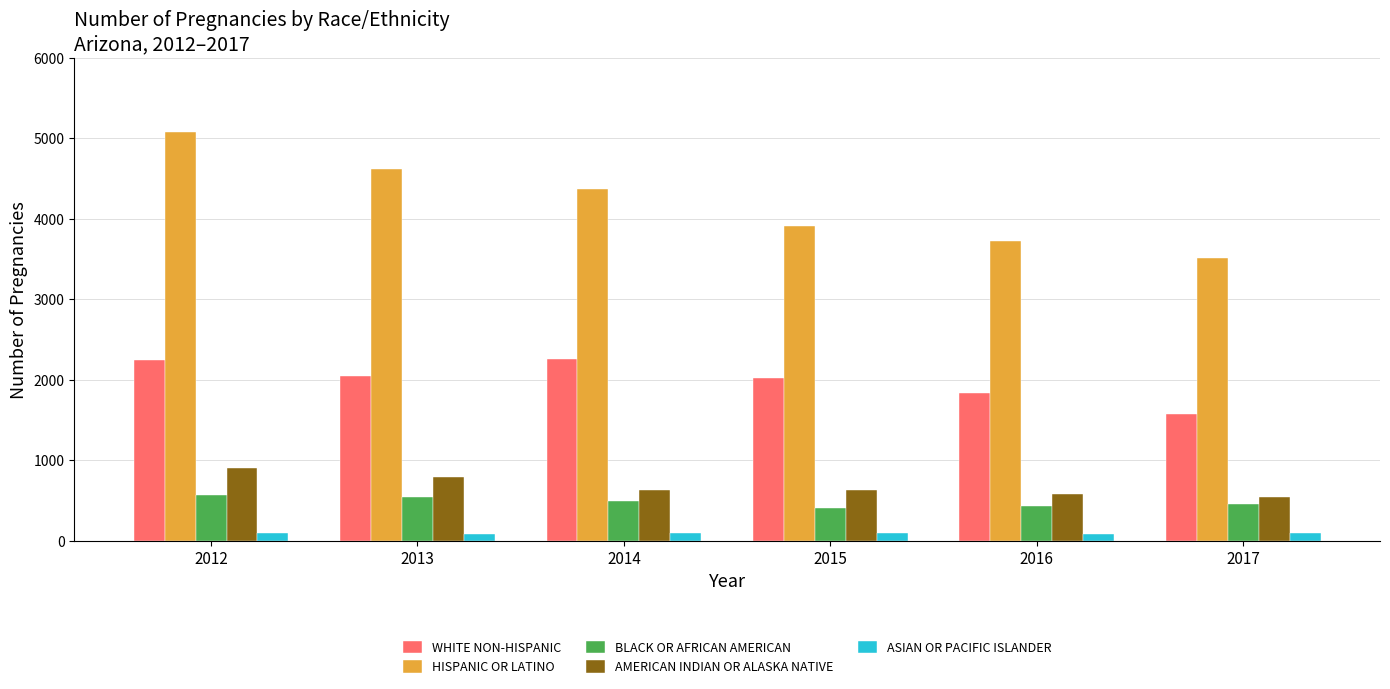

Where does the BLACK OR AFRICAN AMERICAN series first go above 490?

2012